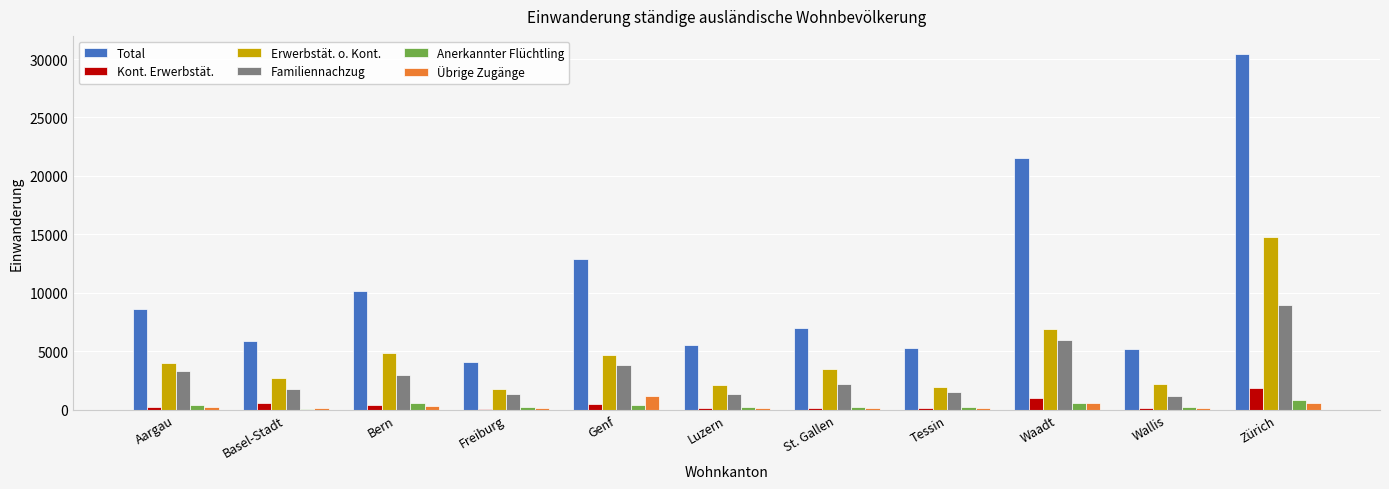

Which series has the largest total across all categories?

Total